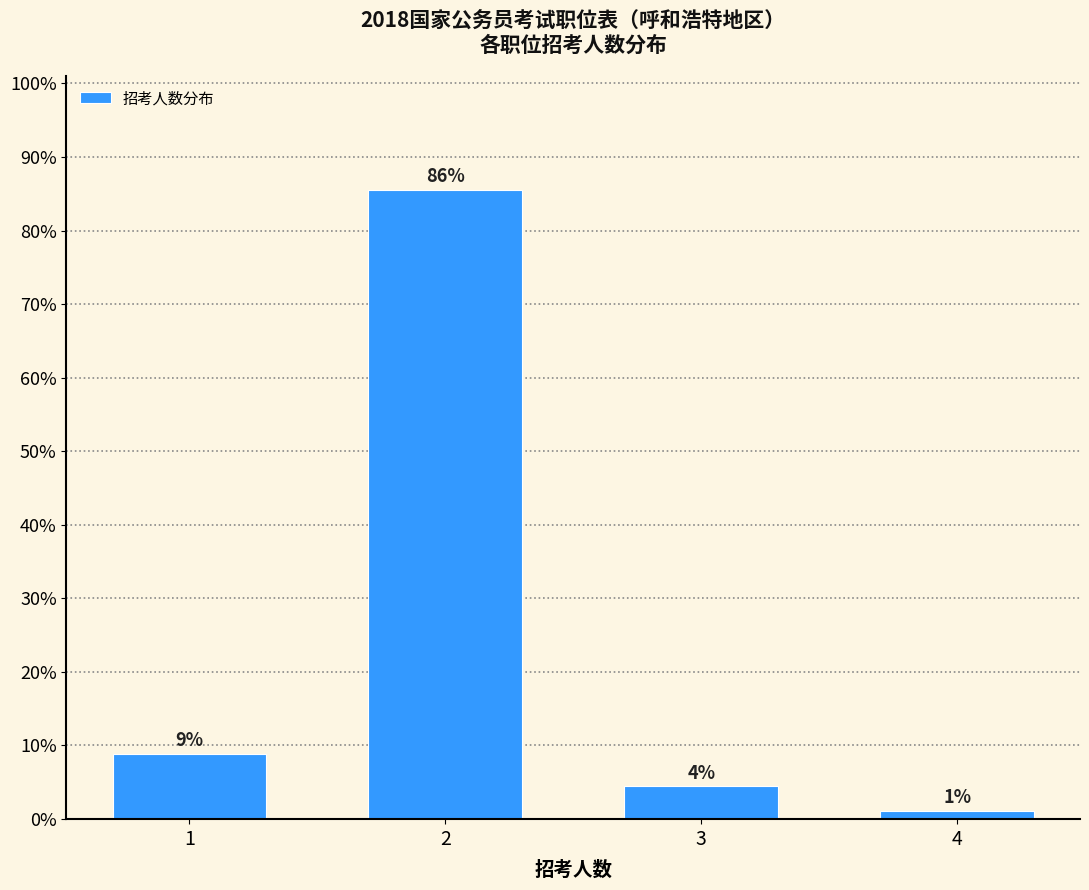

Are the bars horizontal?

No